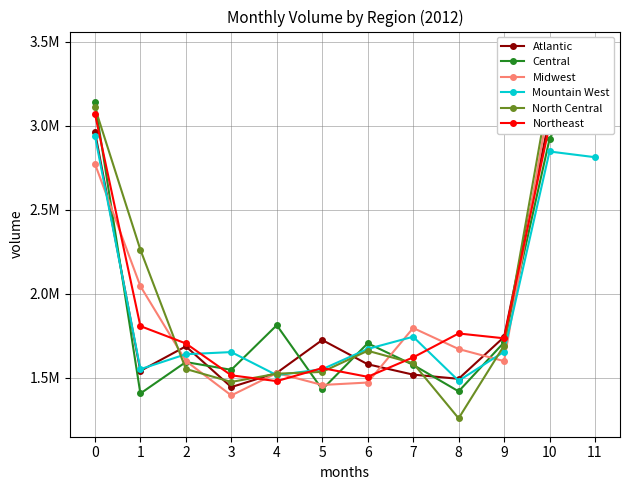

Reading left to right, extract all data points from this chart.

Atlantic: 0=2966264	1=1541726	2=1688027	3=1445436	4=1530319	5=1725770	6=1581340	7=1519538	8=1494735	9=1743541	10=3049369	11=2989984
Central: 0=3143004	1=1407340	2=1594434	3=1548205	4=1813746	5=1431518	6=1706190	7=1577651	8=1420065	9=1711810	10=2921522	11=3452071
Midwest: 0=2774877	1=2046448	2=1600920	3=1395802	4=1529086	5=1458009	6=1472534	7=1797139	8=1672046	9=1599927	10=3153696	11=3142952
Mountain West: 0=2942544	1=1552098	2=1641026	3=1653829	4=1516453	5=1551719	6=1672400	7=1745152	8=1483296	9=1655866	10=2847752	11=2813773
North Central: 0=3110234	1=2263148	2=1553349	3=1476188	4=1525048	5=1535838	6=1661673	7=1587655	8=1259651	9=1692811	10=3222844	11=3230449
Northeast: 0=3073073	1=1808452	2=1705210	3=1515414	4=1481044	5=1558516	6=1506772	7=1622240	8=1764576	9=1735857	10=3005162	11=3327176